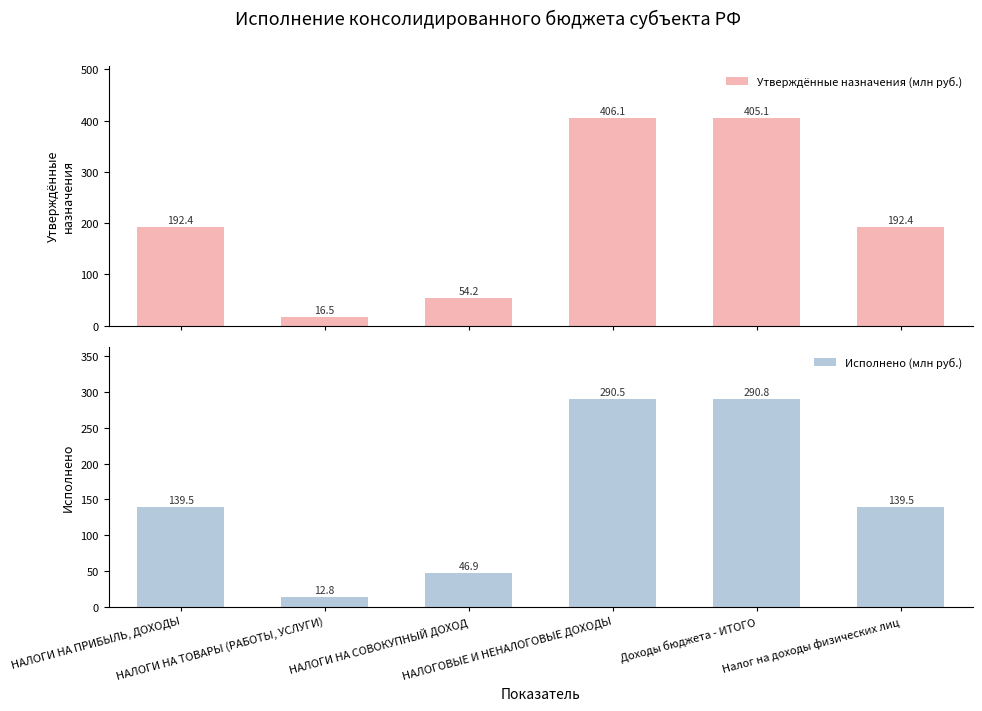

Which series has the largest range (max minus min)?

Утверждённые назначения (млн руб.)